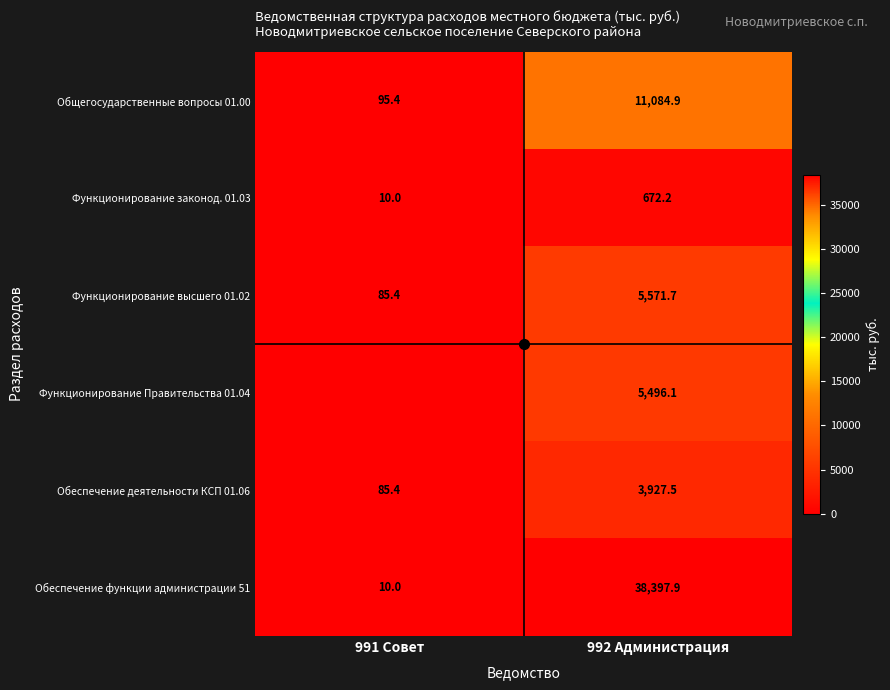

How many values in the Функционирование законод. 01.03 series exceed 672?

1